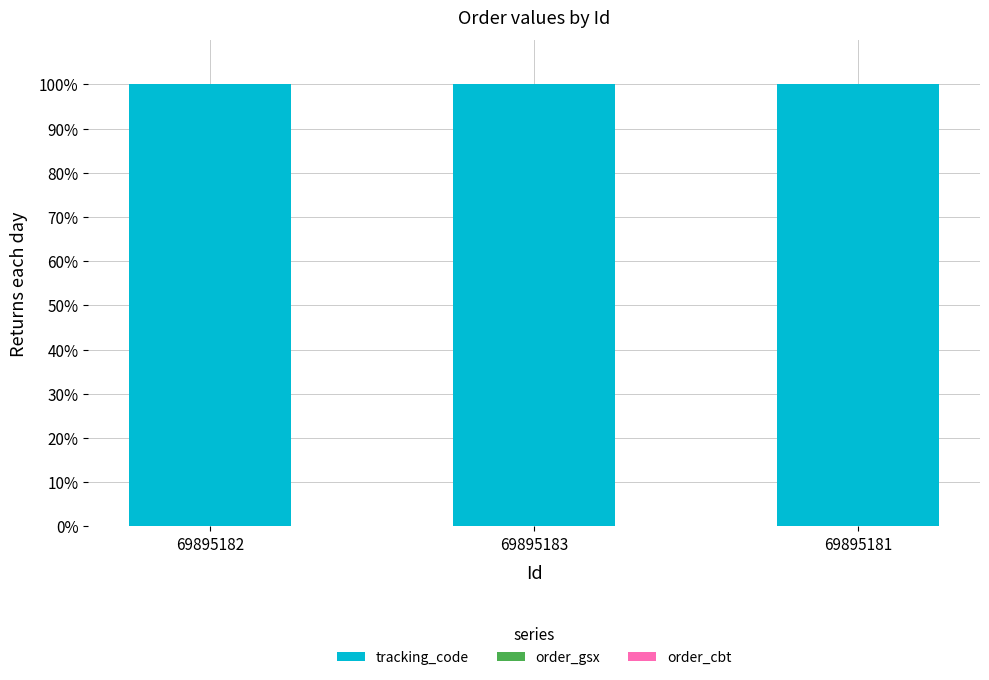

What is the sum of all tracking_code values?

300.0